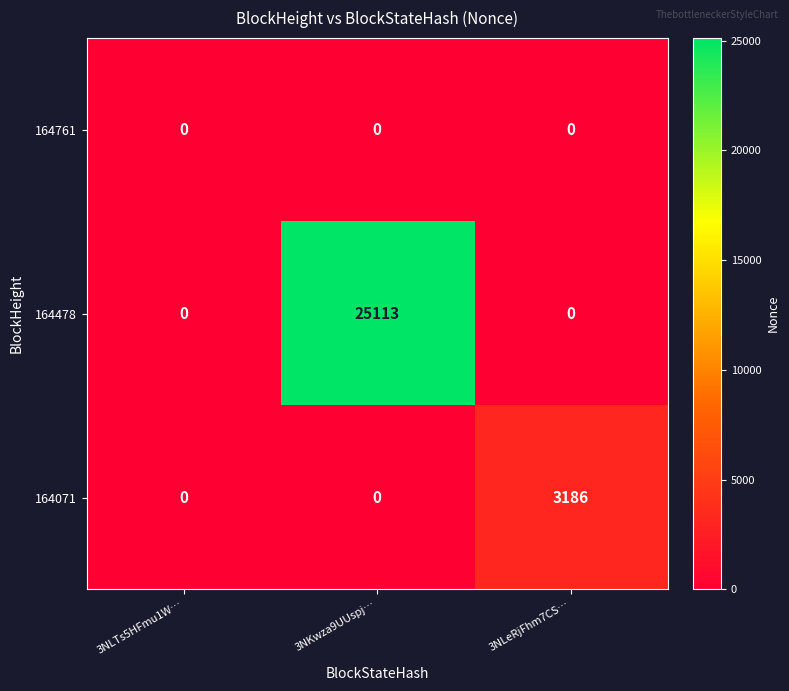

Which series has the largest range (max minus min)?

164478